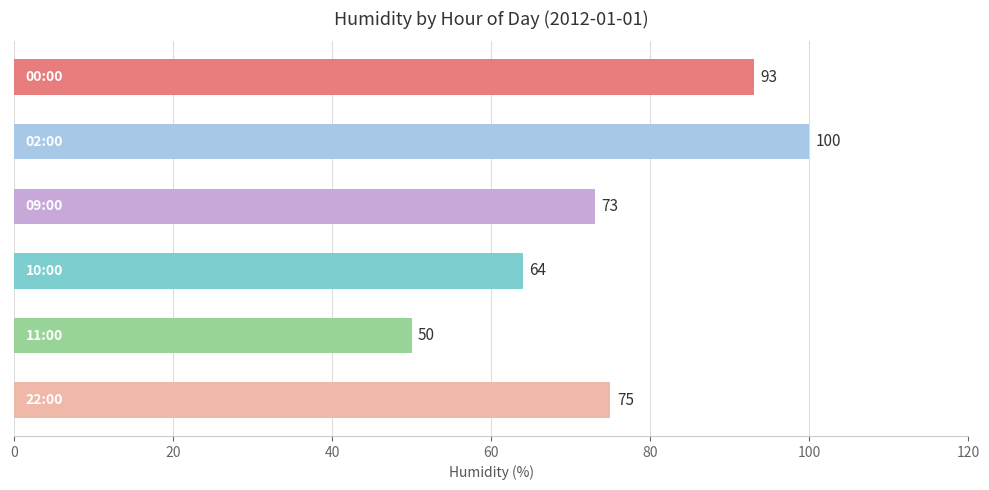

What is the difference between the second highest and second lowest values?

29